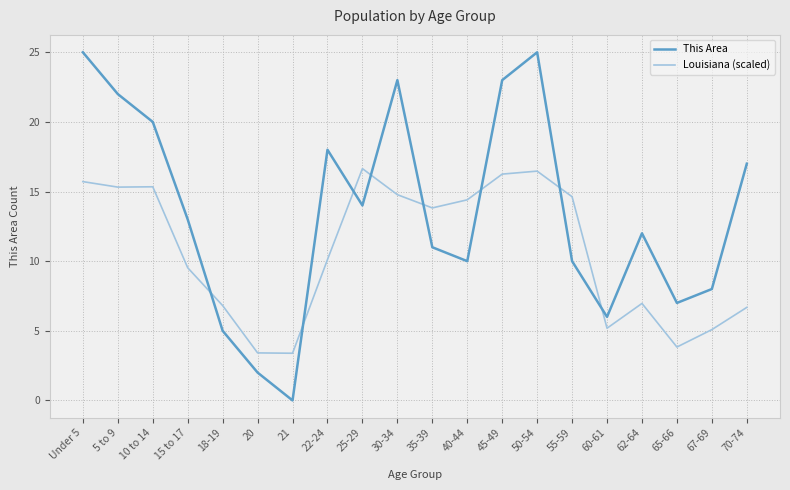

Where do This Area and Louisiana (scaled) first cross each other?

15 to 17 and 18-19